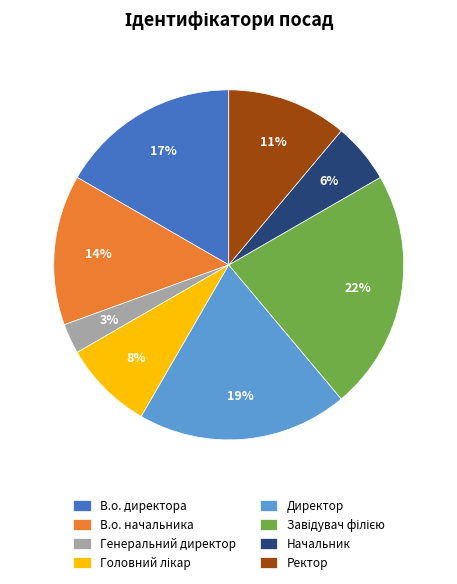

True or false: Директор accounts for 19% of the total.

True